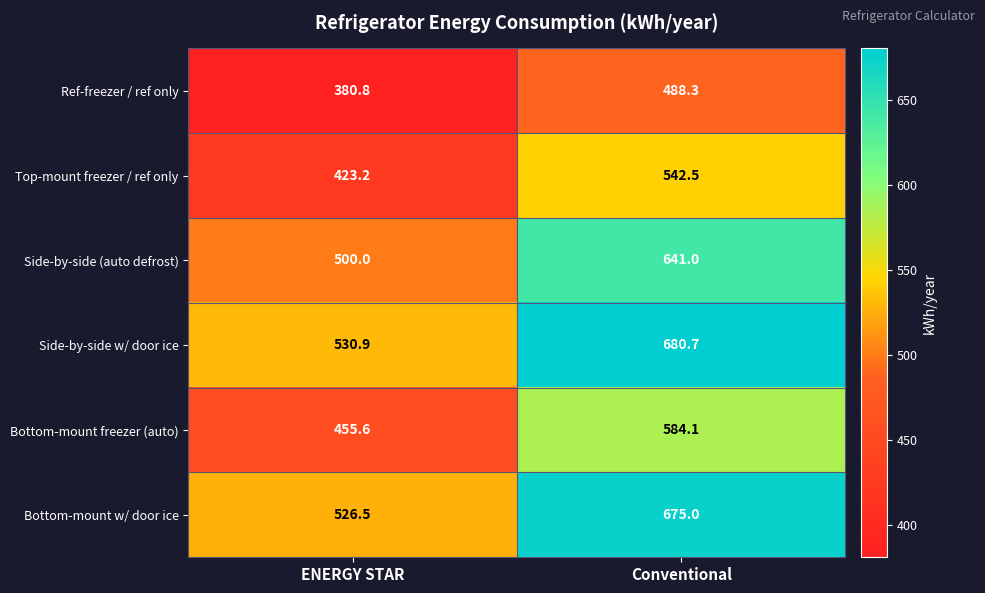

What is the maximum value shown in the chart?

680.7